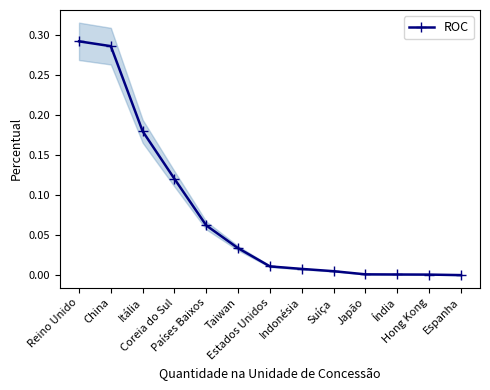

True or false: there are more than 2 points higher than both neighbors.

False